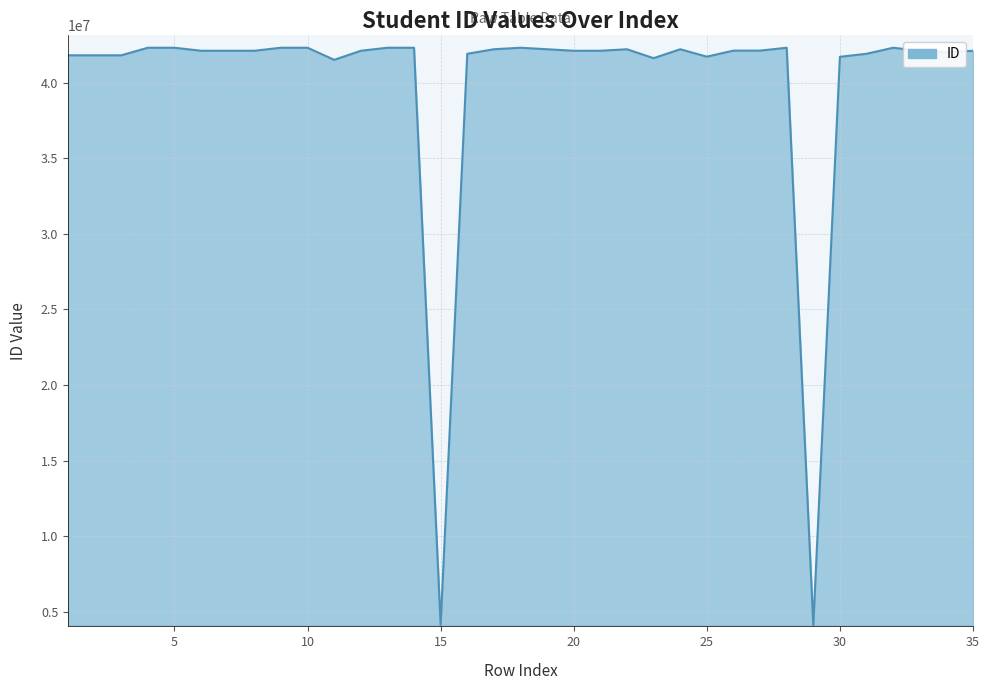

What is the difference between the maximum and minimum values?

38189446